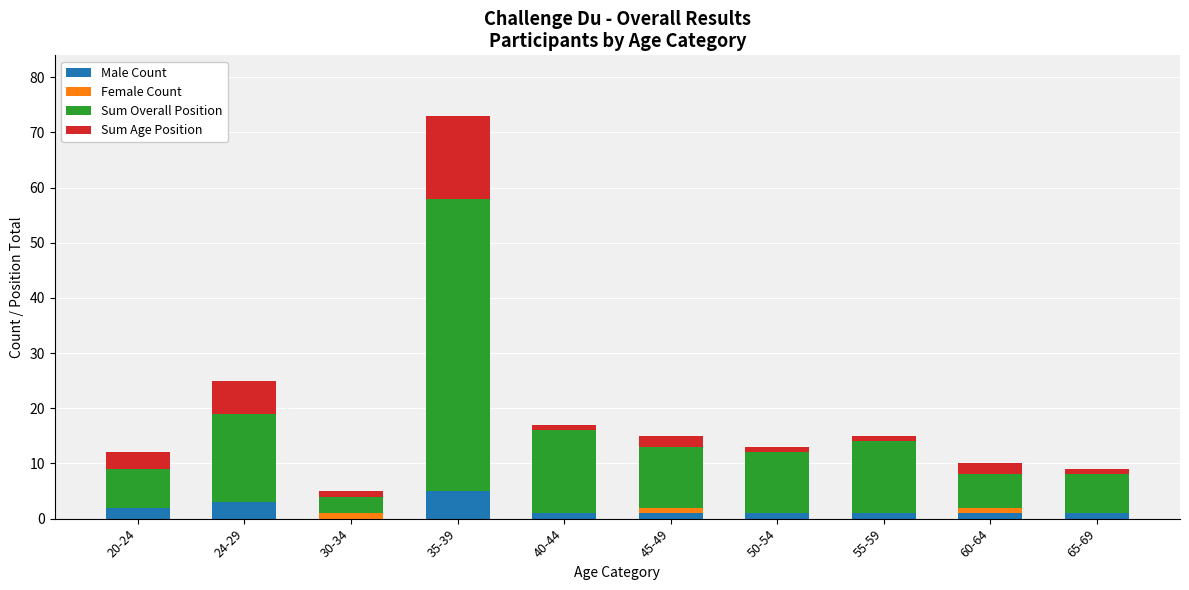

At which label does Male Count reach its peak?

35-39